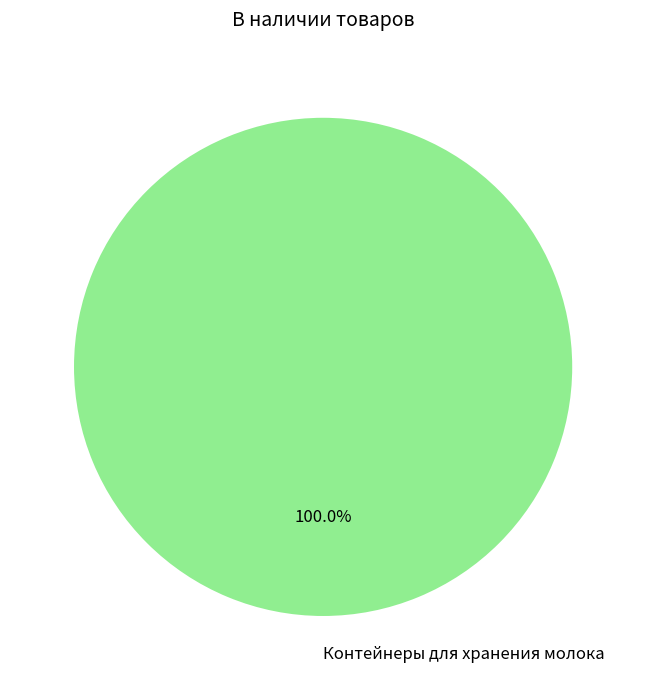

Is there any slice that represents more than half of the pie?

Yes